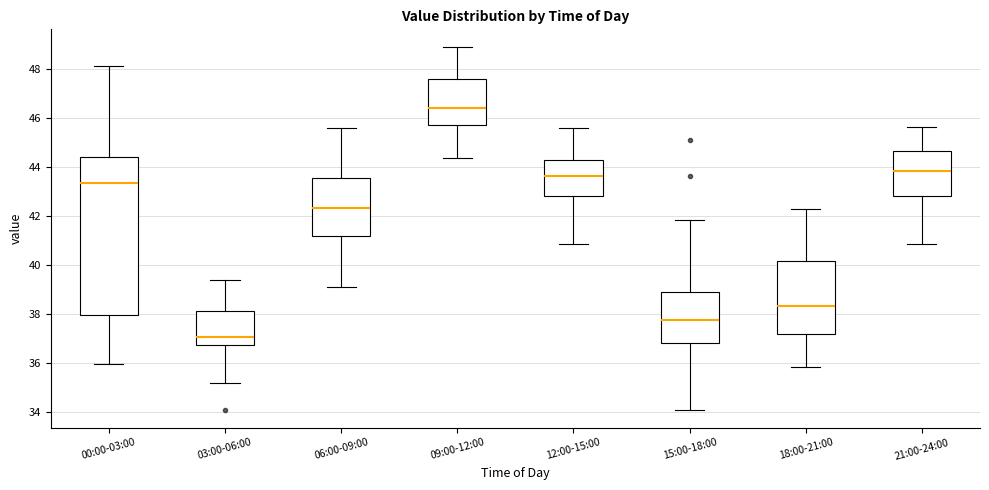

Where is the lower edge of the box for 15:00-18:00 on the y-axis? The values are not printed on the chart, so give them approximately, as read against the axis.

36.8